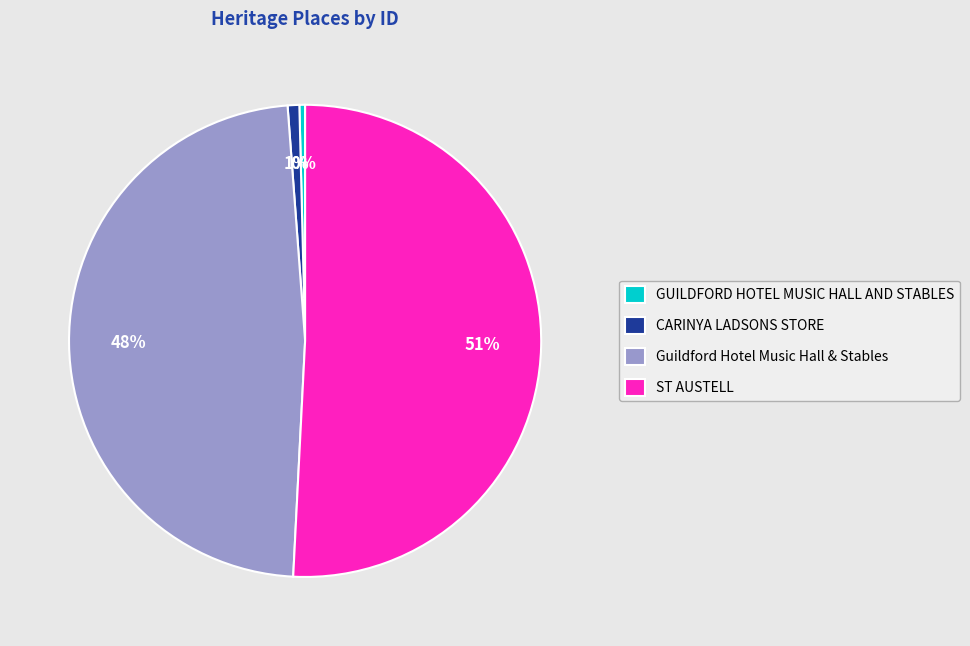

What percentage is the Guildford Hotel Music Hall & Stables slice, to the nearest percent?

48%